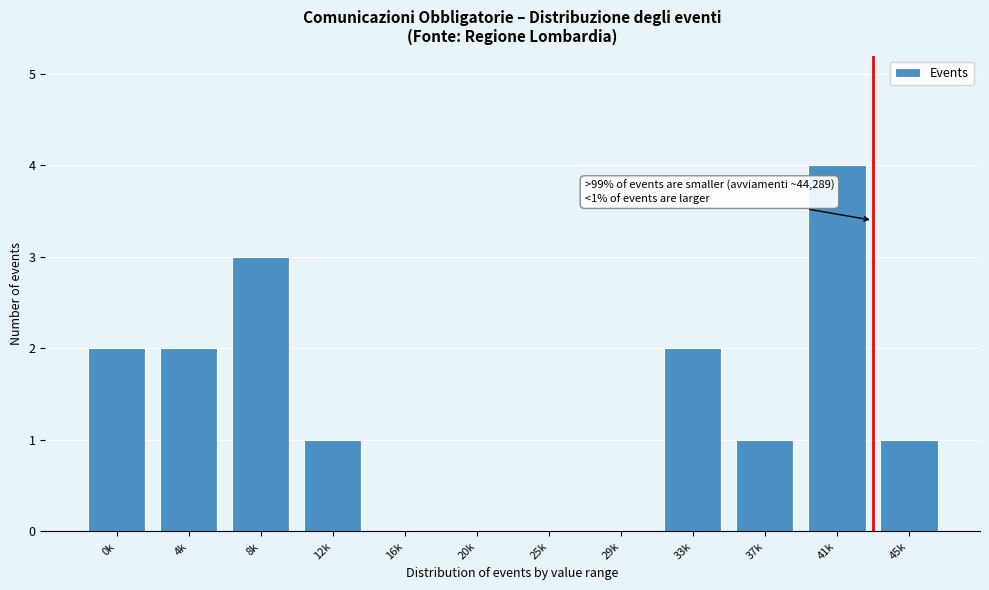

Reading left to right, extract all data points from this chart.

0k=2	4k=2	8k=3	12k=1	16k=0	20k=0	25k=0	29k=0	33k=2	37k=1	41k=4	45k=1